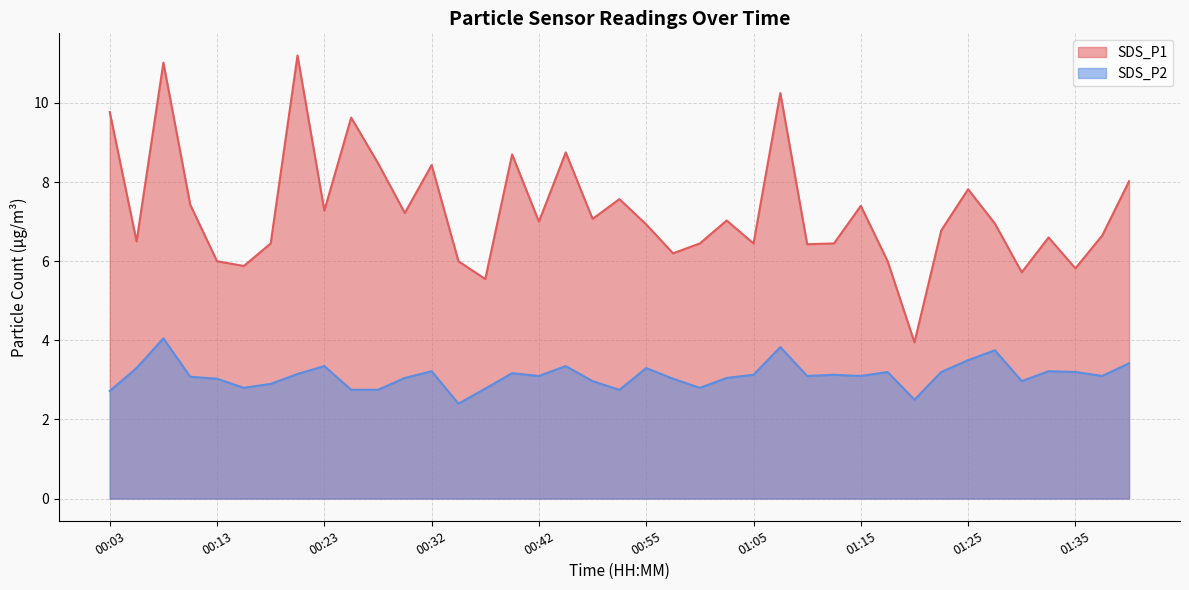

How many values in the SDS_P2 series exceed 3?

27